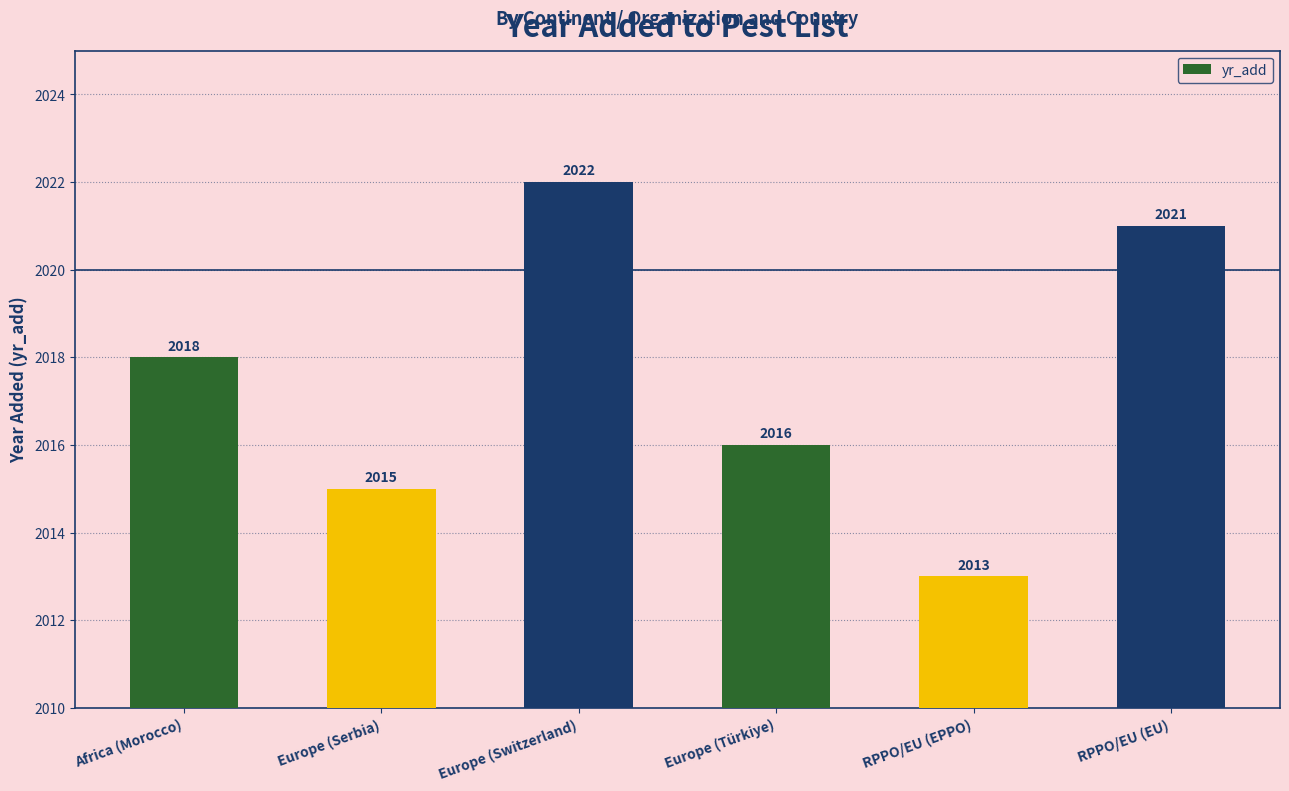

Reading left to right, extract all data points from this chart.

2018	2015	2022	2016	2013	2021